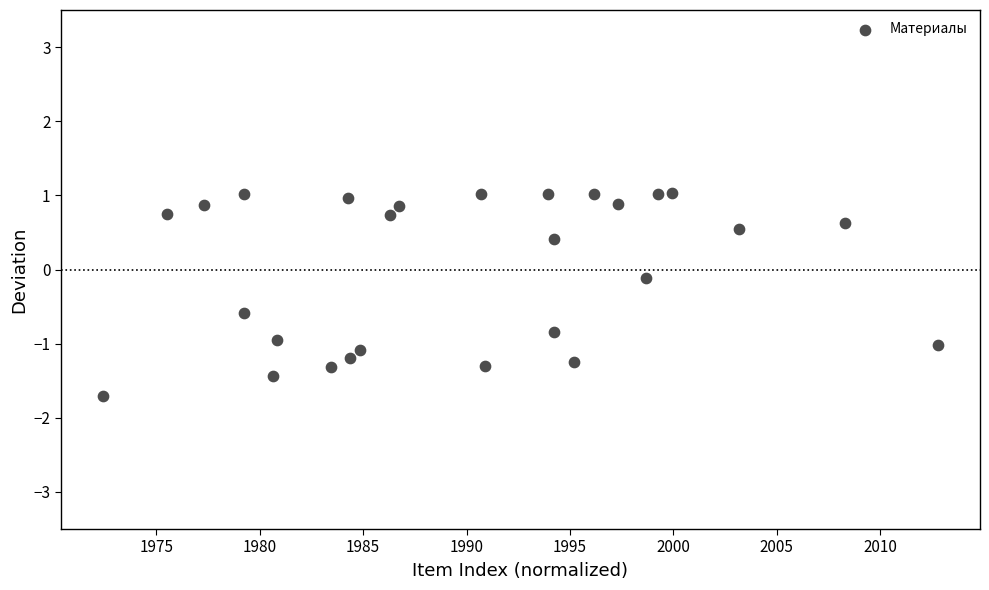

What is the range of Y values (max minus min)?

2.7